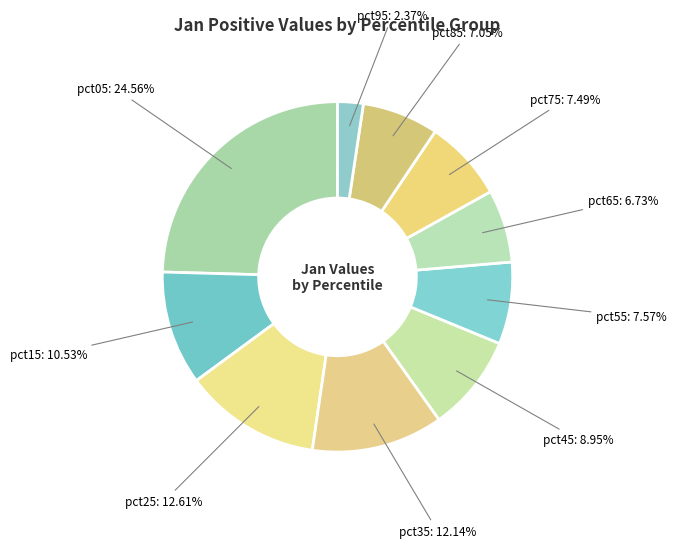

To the nearest percent, what is the average slice percentage?

10%